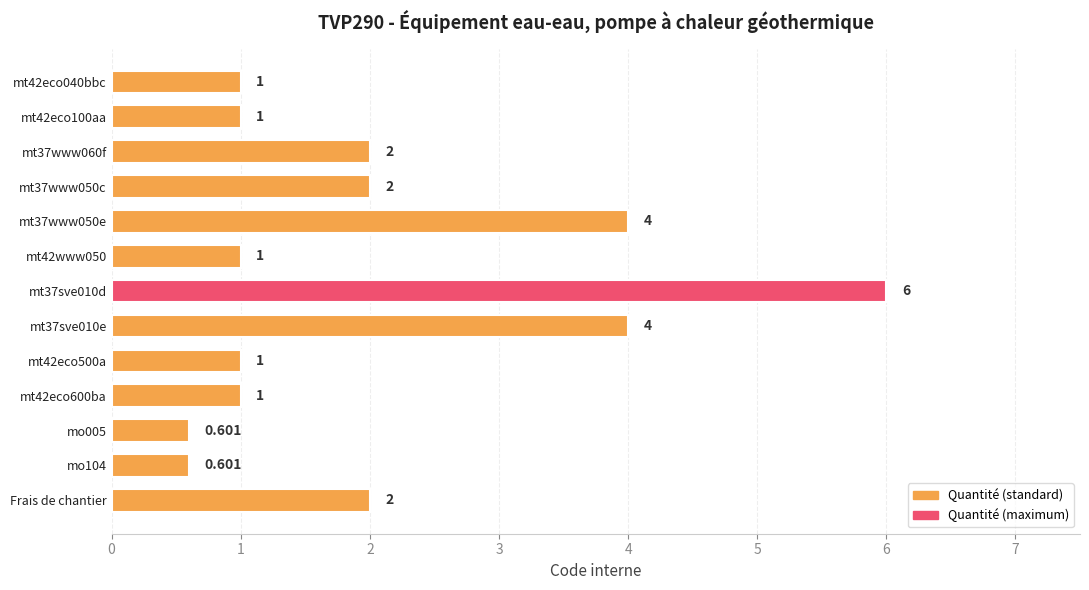

What is the difference between the second highest and second lowest values?

3.4